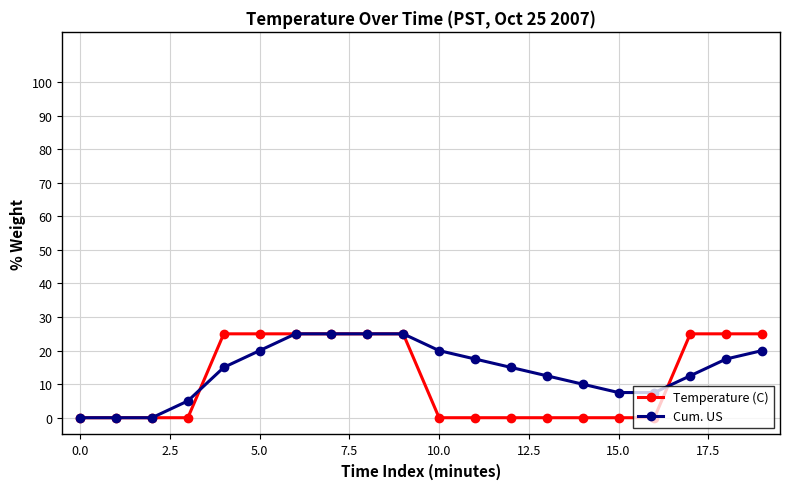

What is the value of the Temperature (C) point at the 18th from the left?

25.0